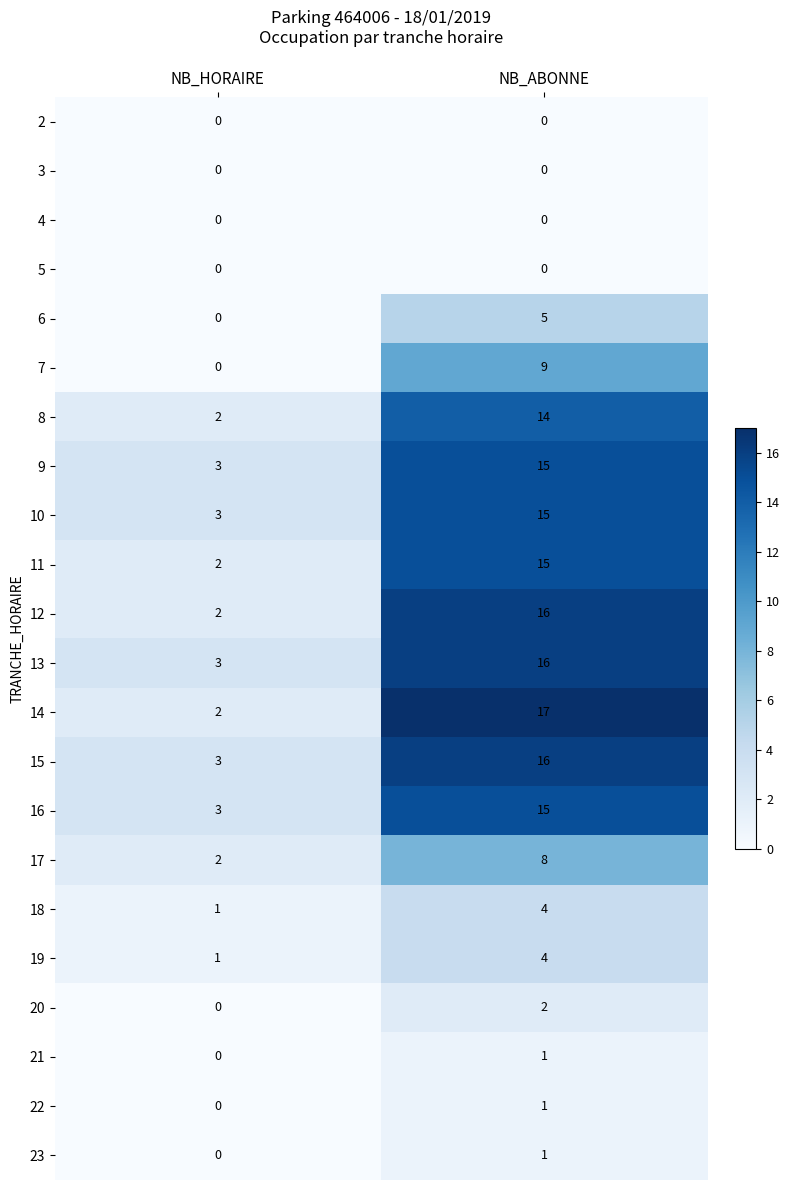

Which label corresponds to the largest value in the chart?

NB_ABONNE